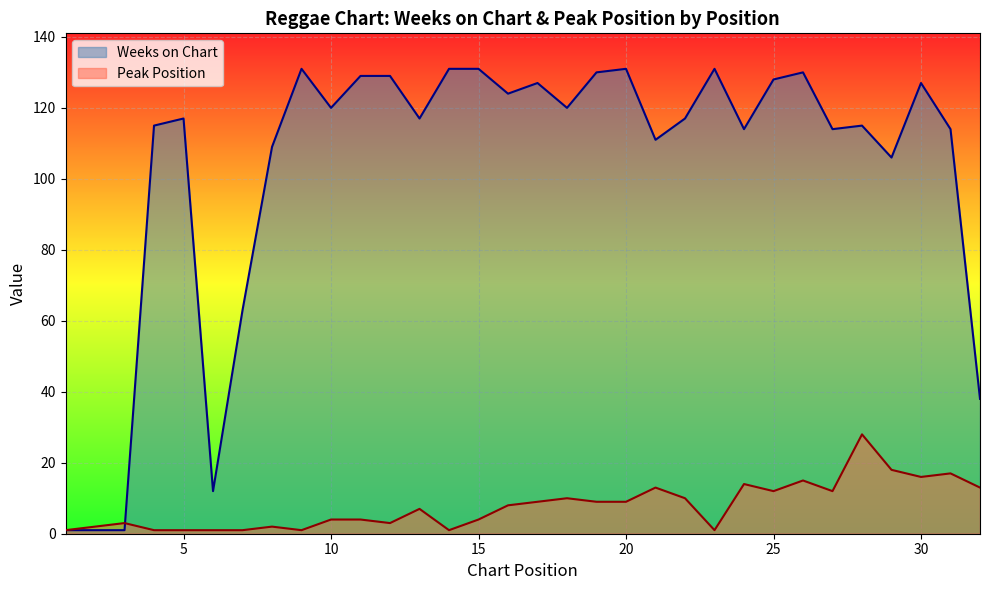

Which category has the highest value in the Weeks on Chart series?

9